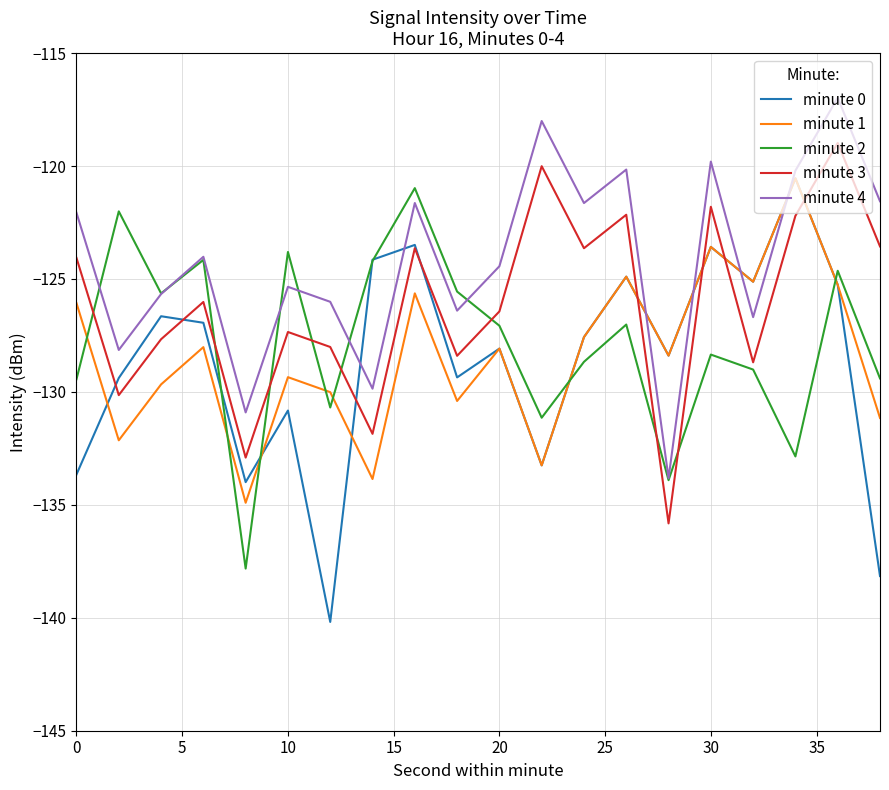

What is the smallest value displayed?

-140.2